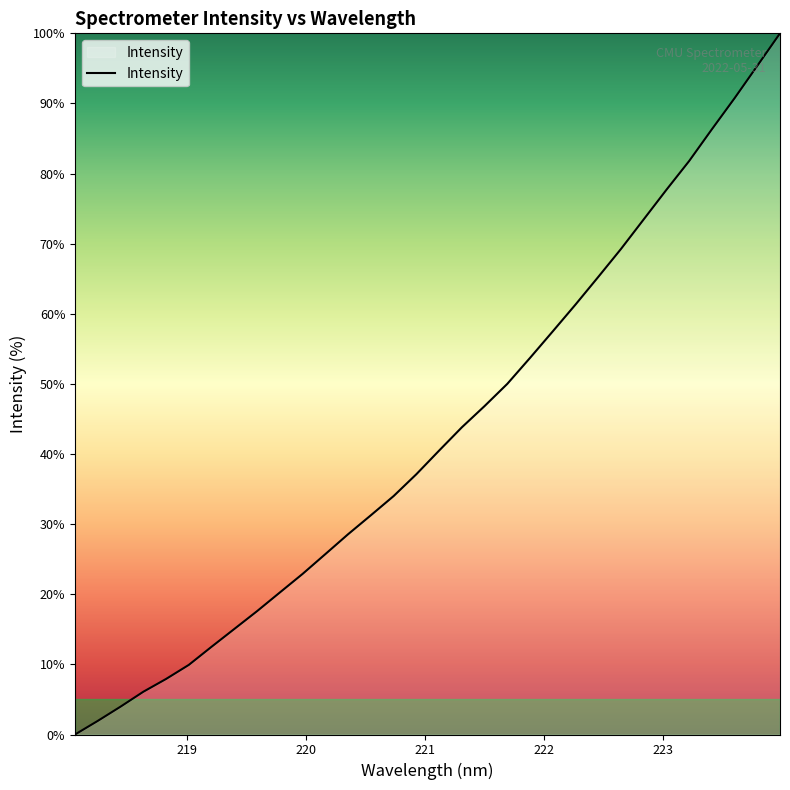

What is the difference between the maximum and minimum values?

100.0